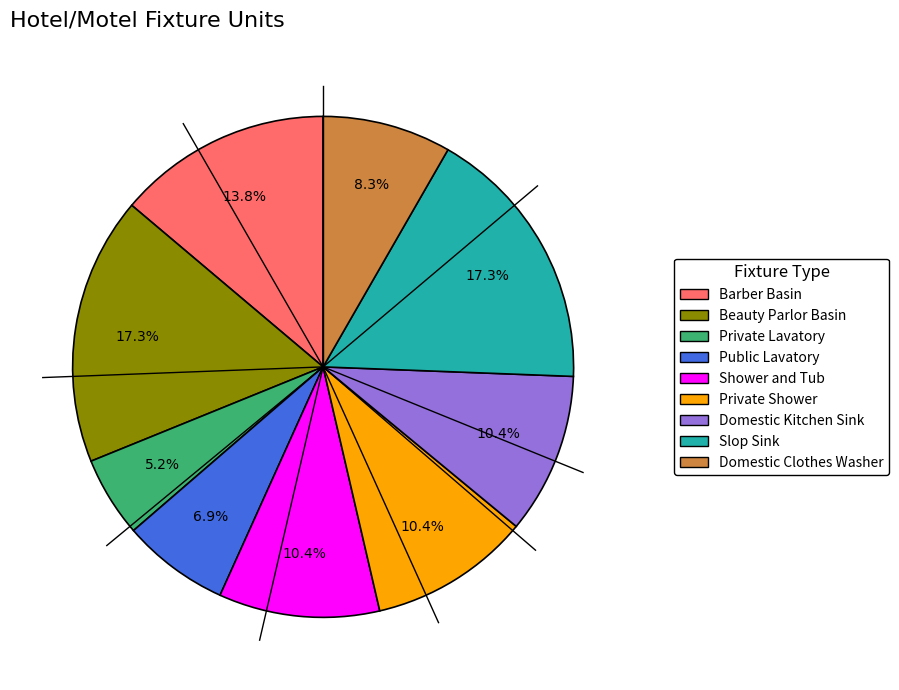

Does Public Lavatory represent more than half of the total?

No